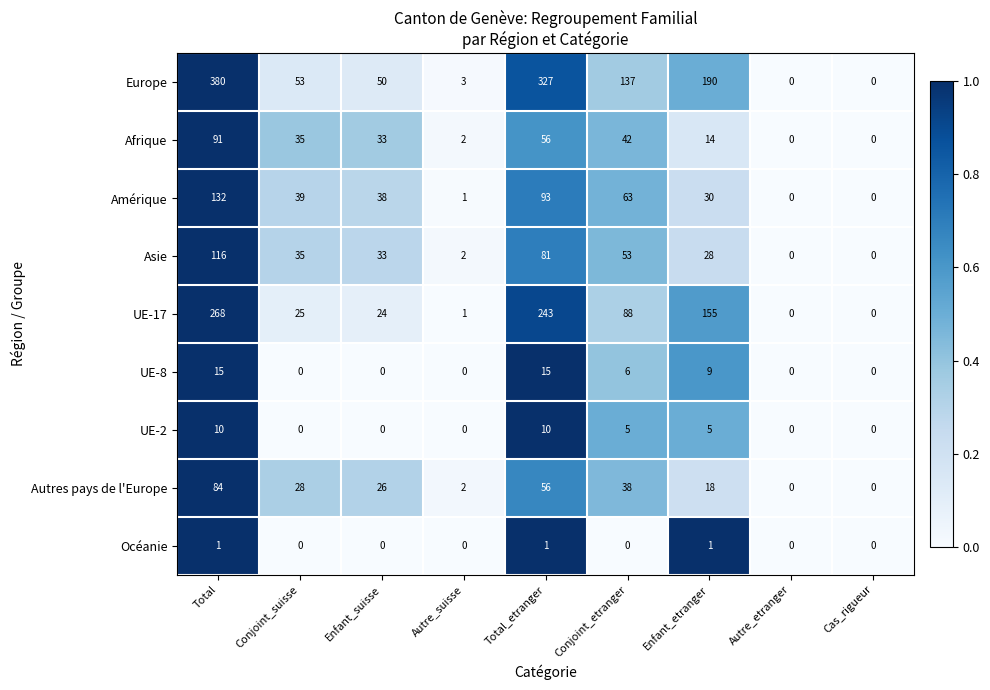

What is the maximum value for UE-2?

10